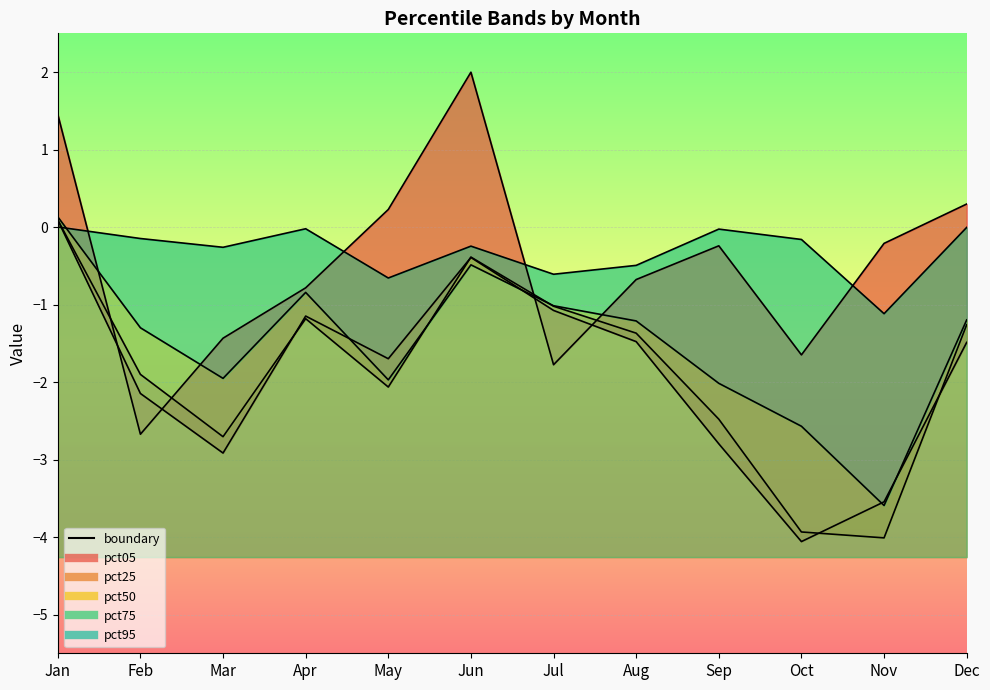

Where is pct05 nearest to the value 0?

Nov